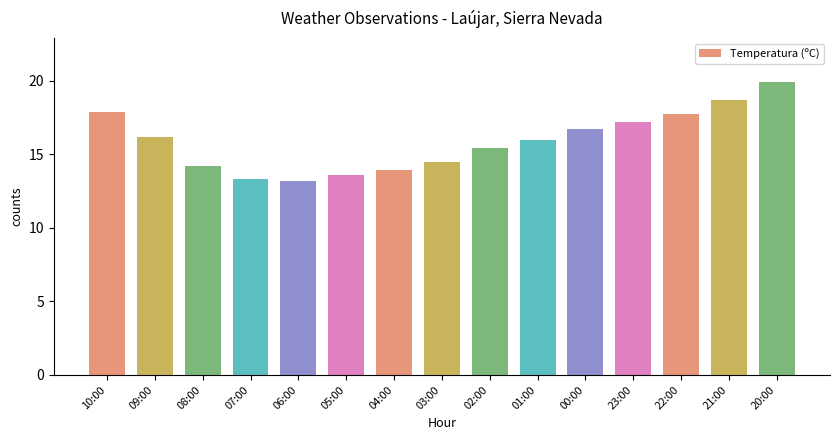

Is it true that the value at 07:00 is 5.7?

False